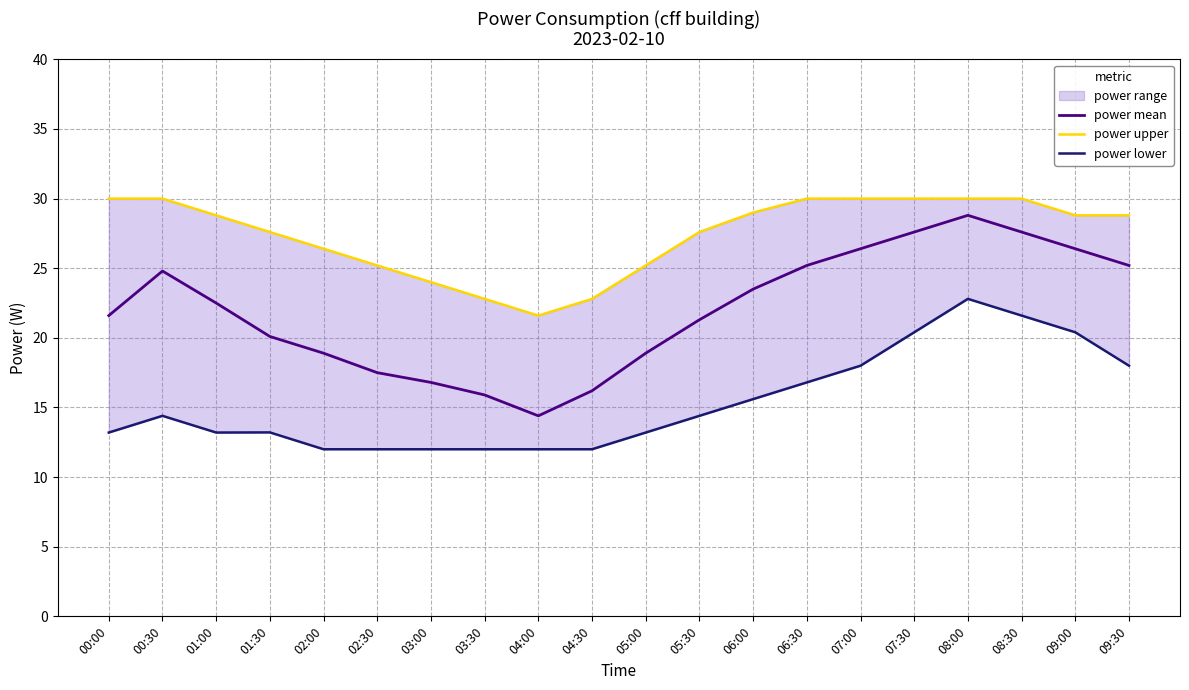

True or false: power upper and power lower cross at least once.

False